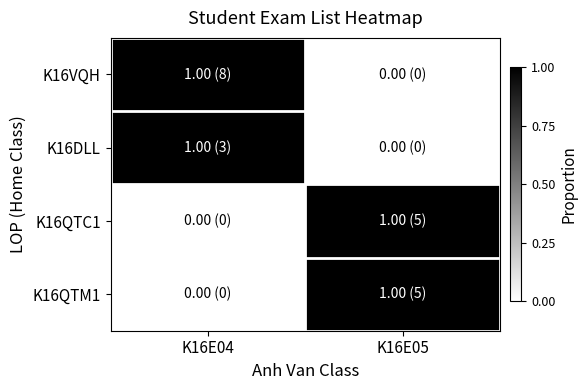

At which category is the sum across all series the highest?

K16E04